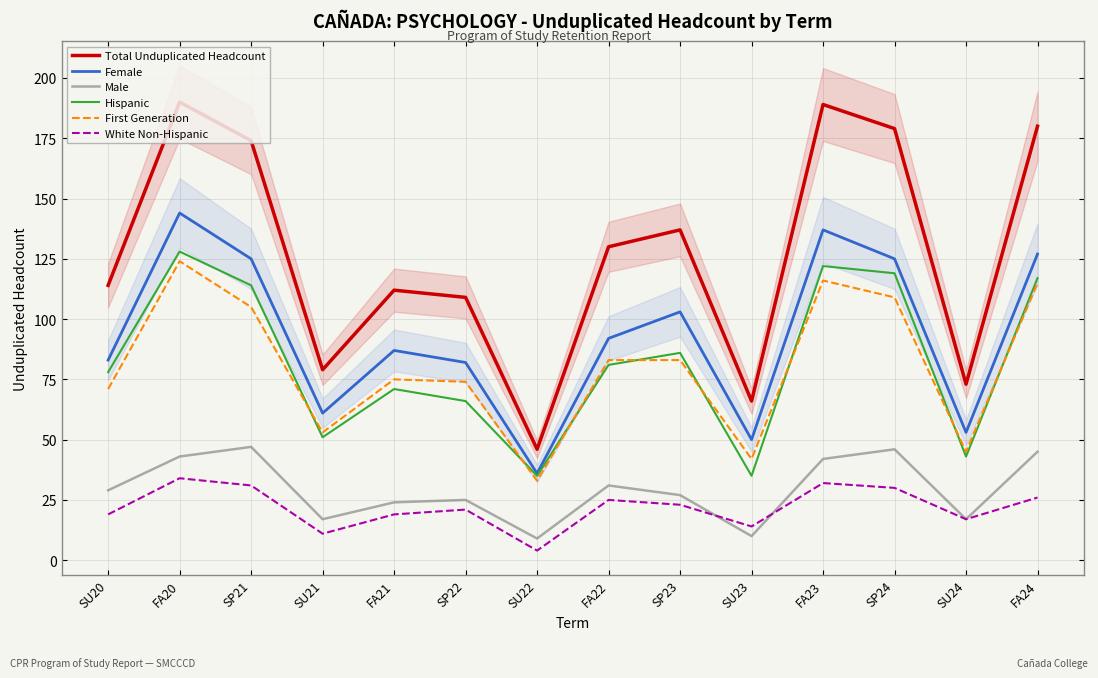

At FA21, list the series in order from smallest to largest.

White Non-Hispanic, Male, Hispanic, First Generation, Female, Total Unduplicated Headcount